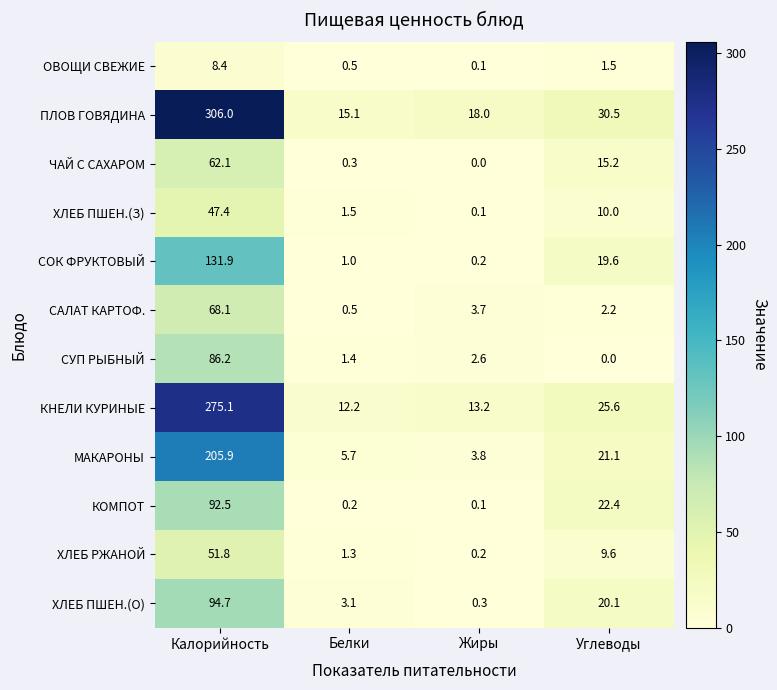

At which label does ОВОЩИ СВЕЖИЕ first exceed 1?

Калорийность